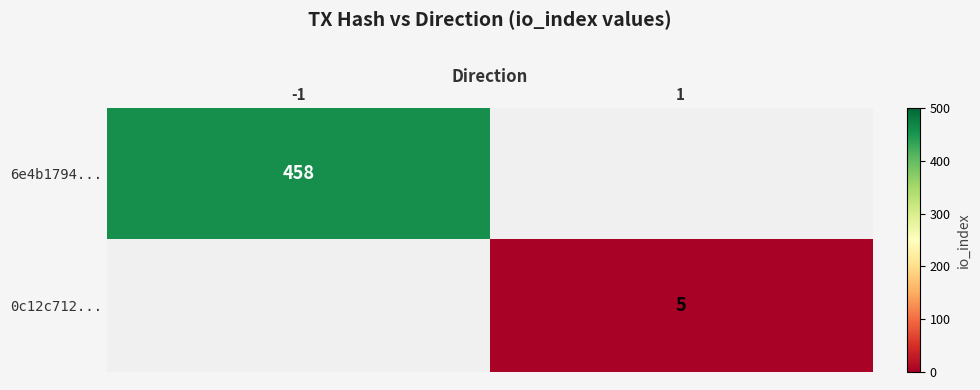

The 6e4b1794... series shows 458 at -1. True or false?

True